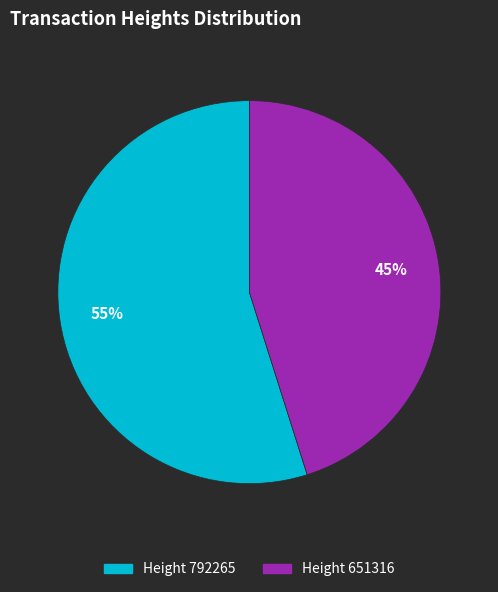

Count the number of slices in the pie.

2